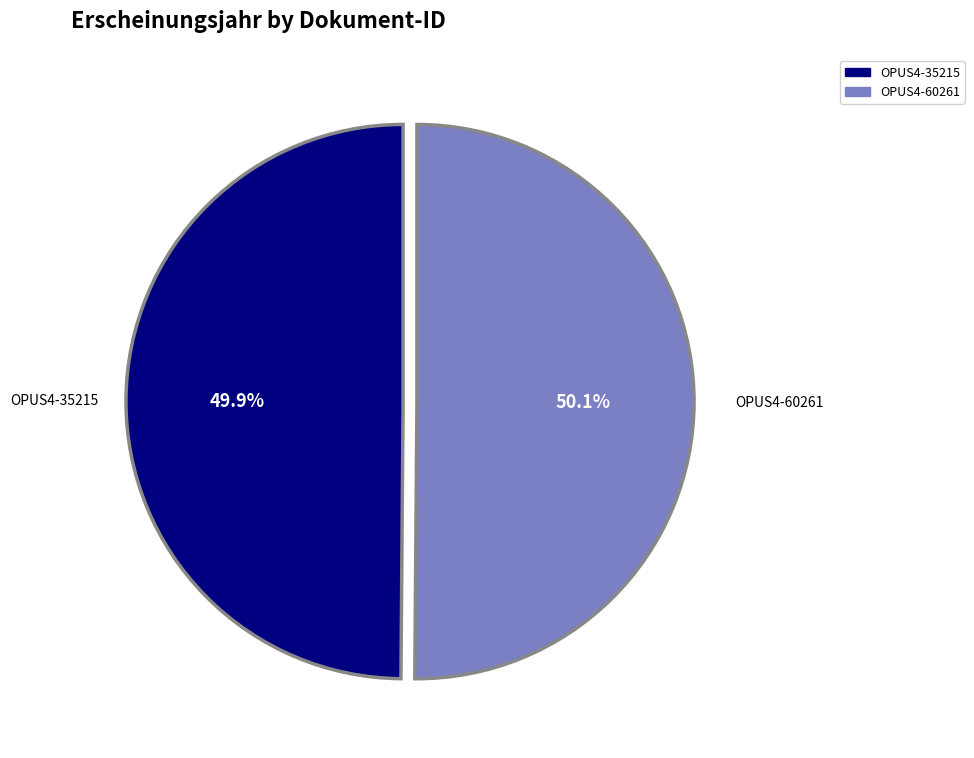

What is the ratio of the value at OPUS4-60261 to the value at OPUS4-35215?

1.0